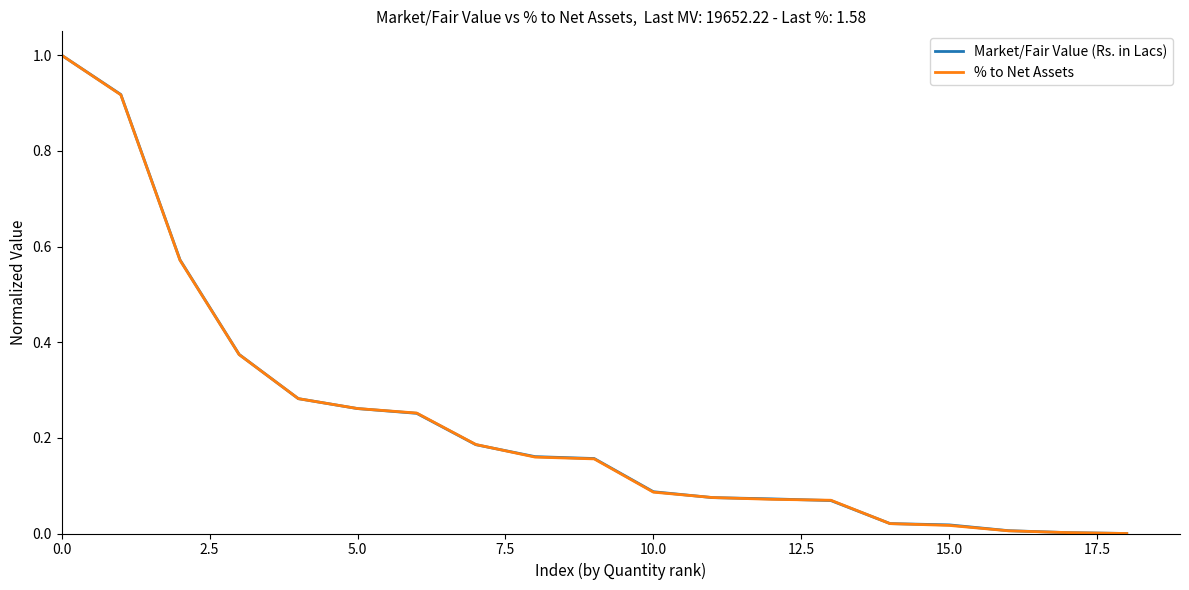

What is the highest value of the Market/Fair Value (Rs. in Lacs) series?

1.0